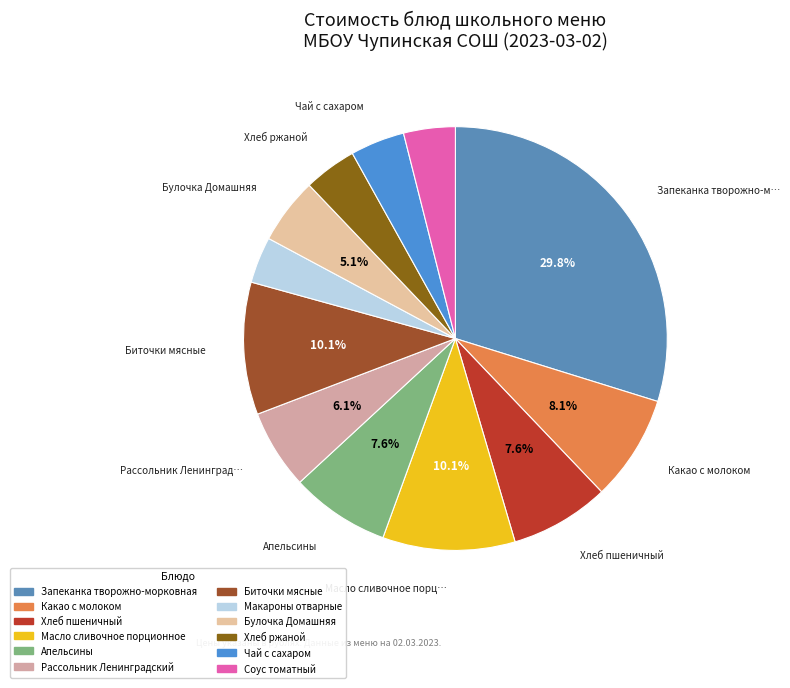

Is it true that Хлеб пшеничный is 8% of the pie?

True